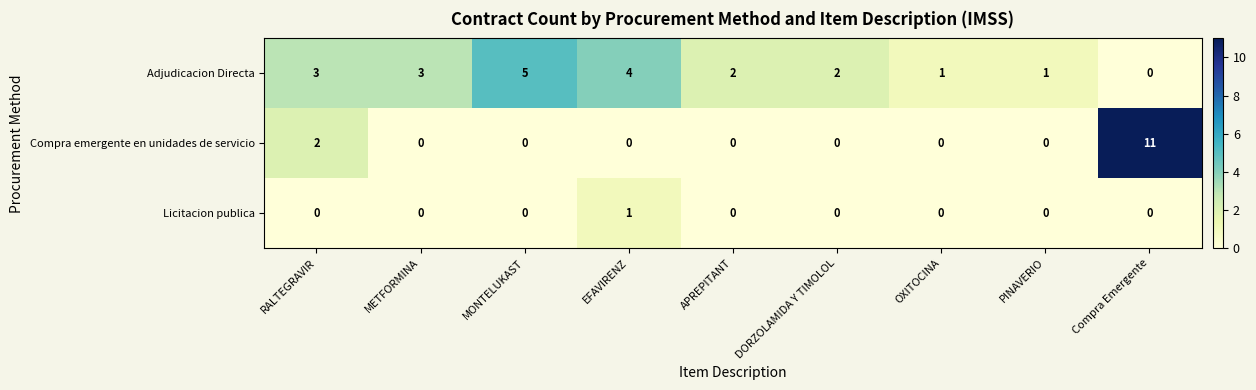

Which series changed the most between EFAVIRENZ and OXITOCINA?

Adjudicacion Directa